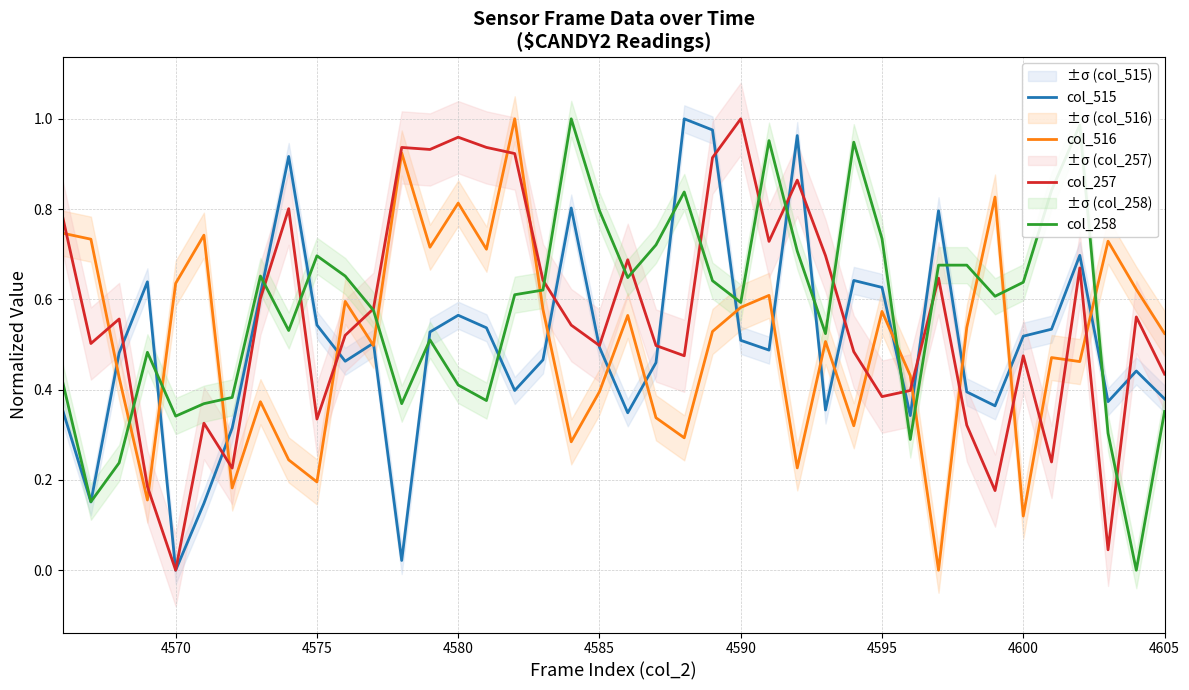

How many data points in col_515 are above 0?

39